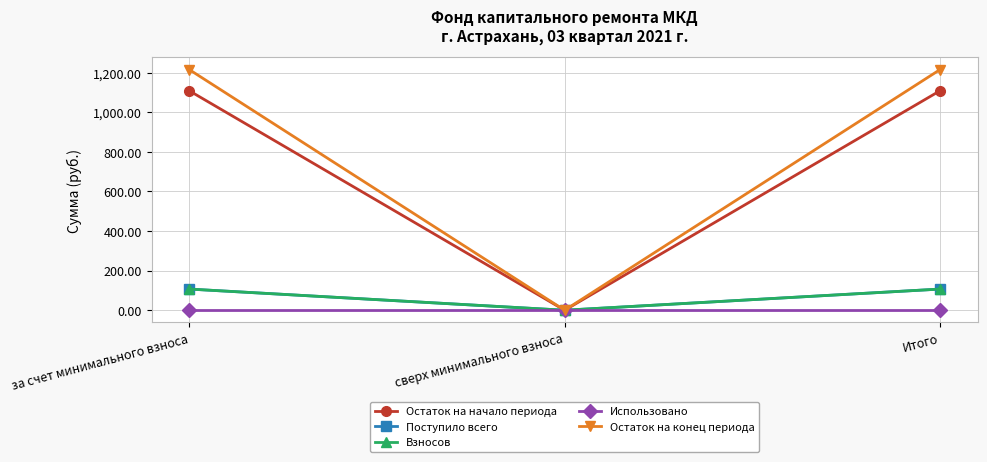

Does the chart have visible grid lines?

Yes